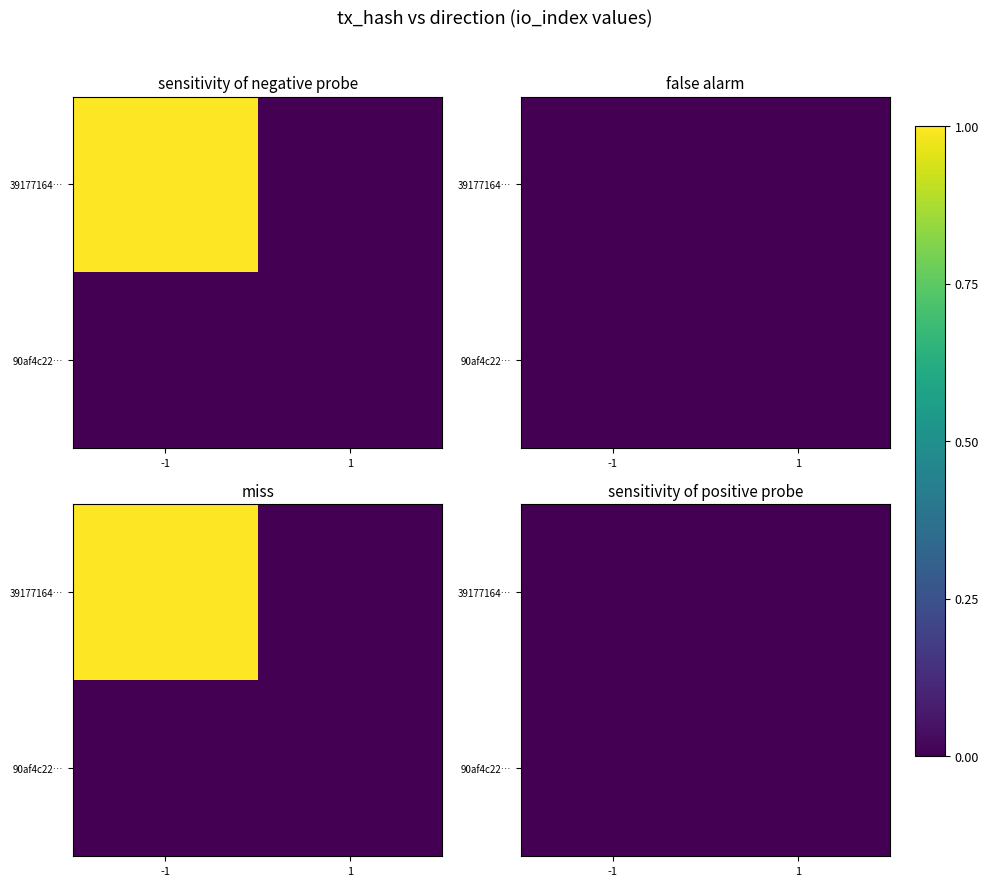

What is the maximum value shown in the chart?

1